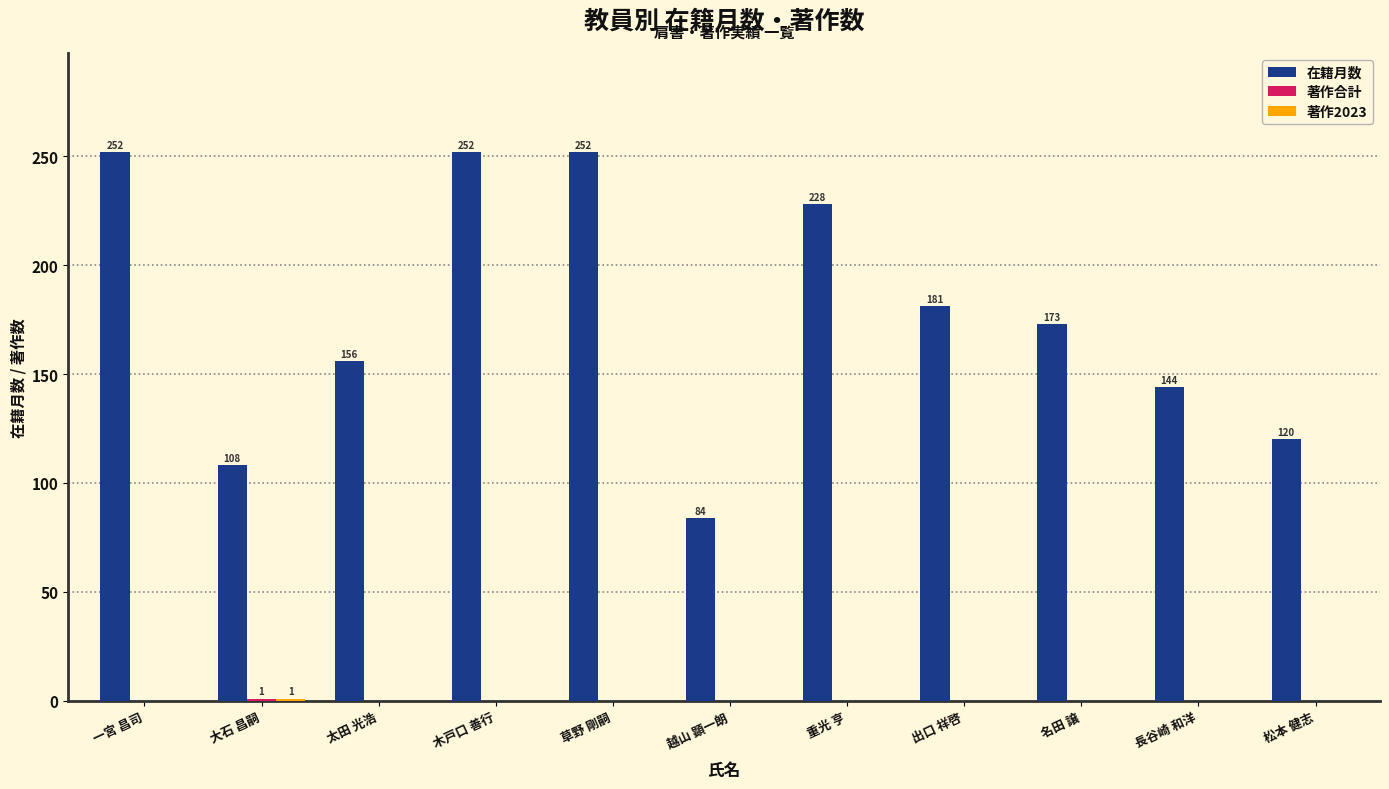

True or false: 在籍月数 has a value of 184 at 大石 昌嗣.

False